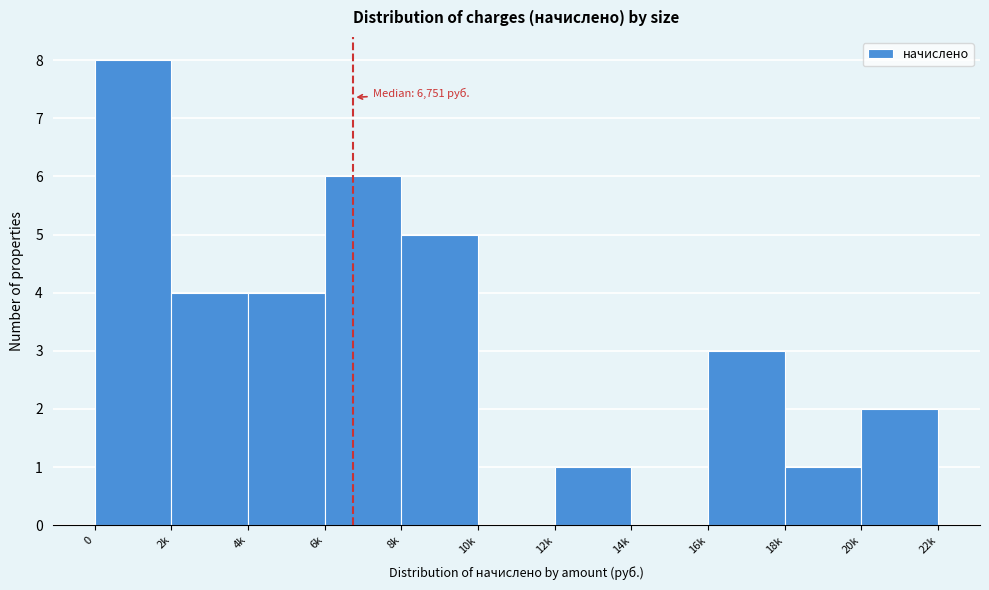

Reading left to right, extract all data points from this chart.

0=8	2k=4	4k=4	6k=6	8k=5	10k=0	12k=1	14k=0	16k=3	18k=1	20k=2